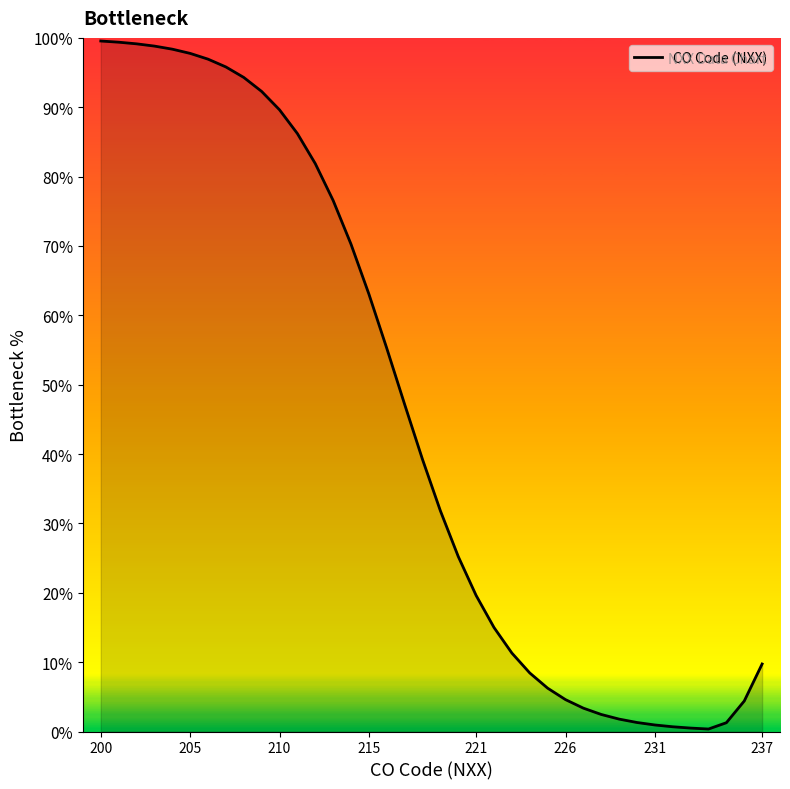

Reading left to right, extract all data points from this chart.

99.6	99.4	99.1	98.8	98.4	97.8	96.9	95.8	94.3	92.3	89.6	86.2	81.9	76.6	70.3	63.1	55.3	47.2	39.2	31.8	25.2	19.6	15.0	11.3	8.4	6.2	4.6	3.4	2.5	1.8	1.3	0.9	0.7	0.5	0.4	1.3	4.4	9.7